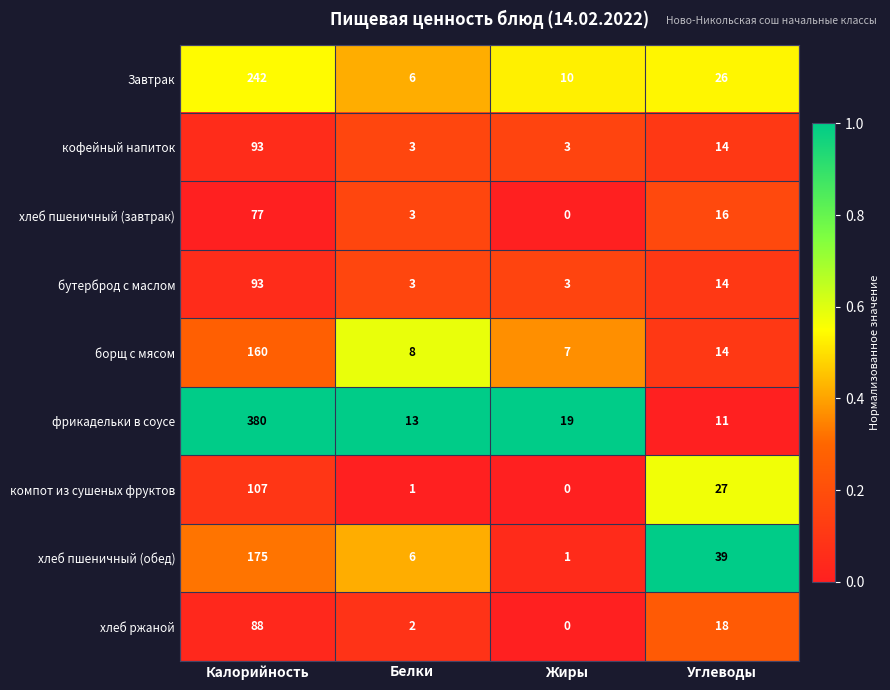

At which label does фрикадельки в соусе first exceed 19?

Калорийность